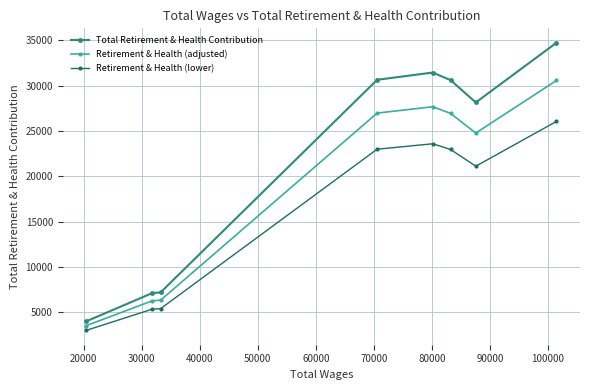

How many data points does each series have?

8